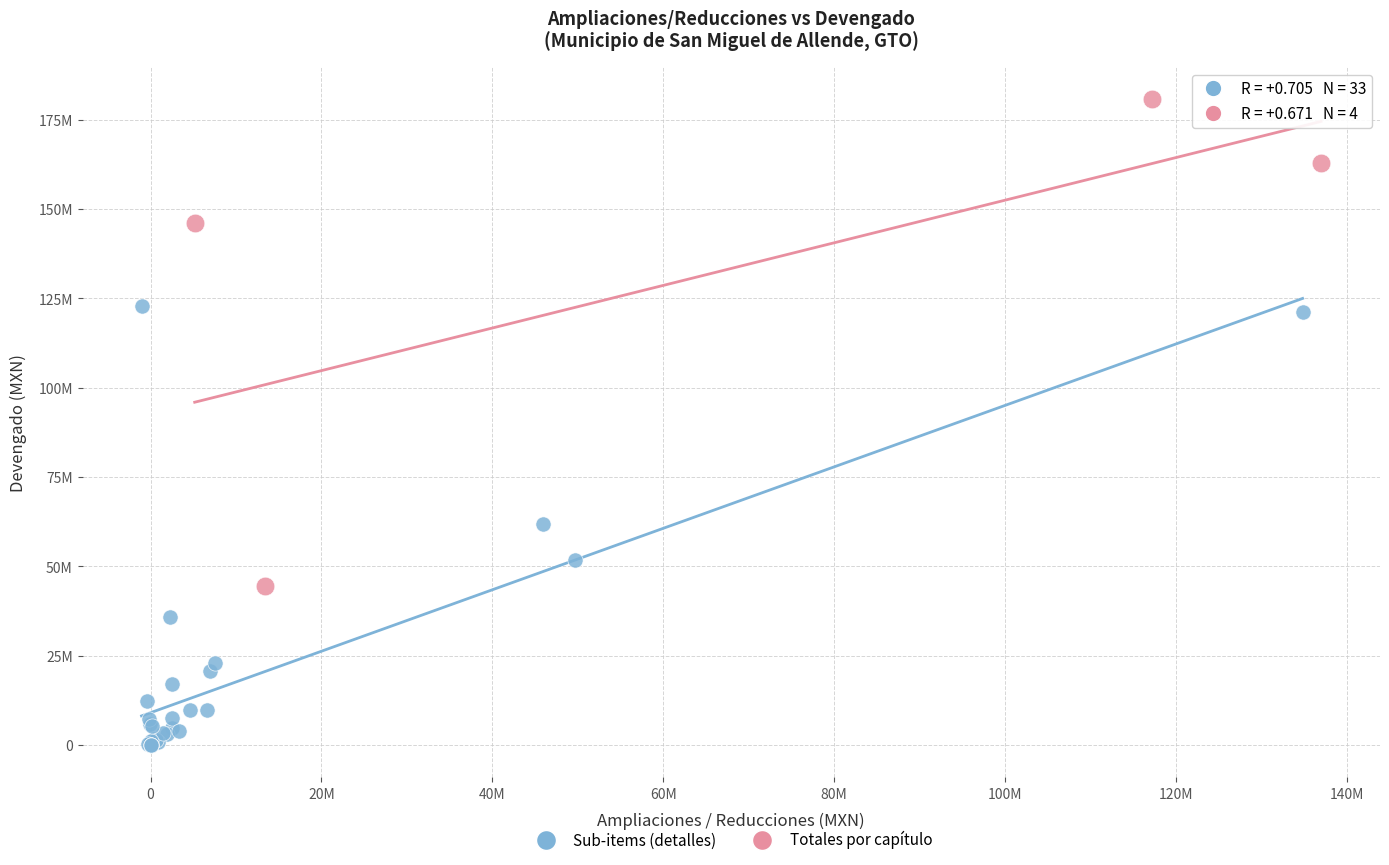

Which series contains the highest Y value?

Totales por capítulo